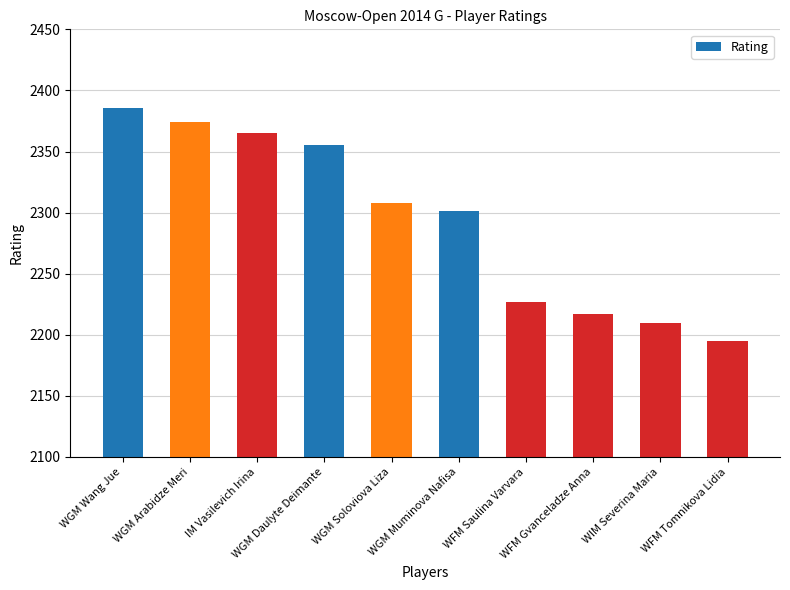

What is the difference between the values at WFM Saulina Varvara and WGM Daulyte Deimante?

128